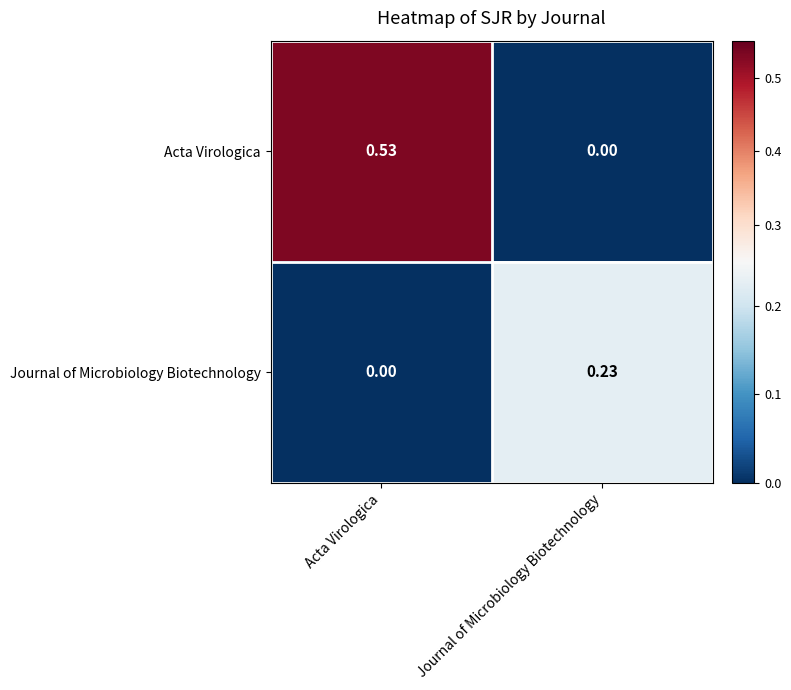

Rank the categories by Acta Virologica value from highest to lowest.

Acta Virologica, Journal of Microbiology Biotechnology